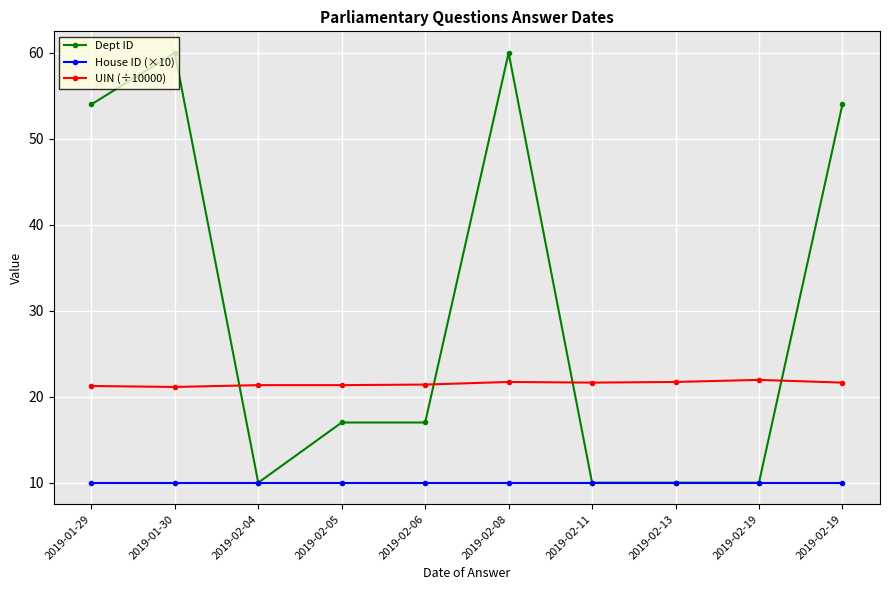

What are all the series names shown in the legend?

Dept ID, House ID (×10), UIN (÷10000)